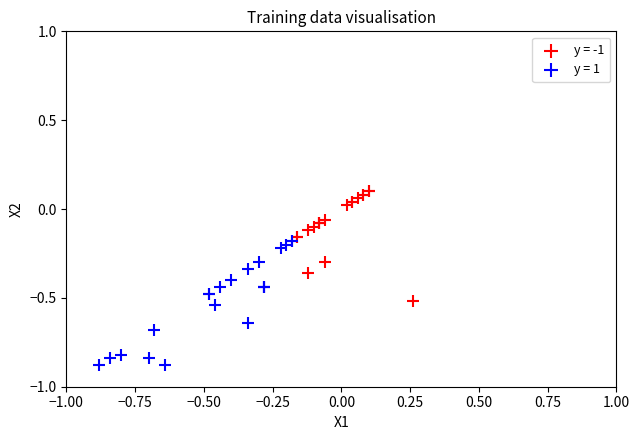

Which series has the largest Y range (max minus min)?

y = 1